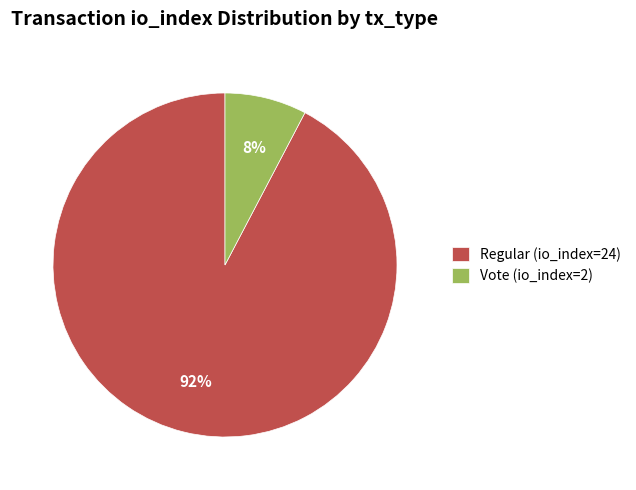

To the nearest percent, what is the average slice percentage?

50%